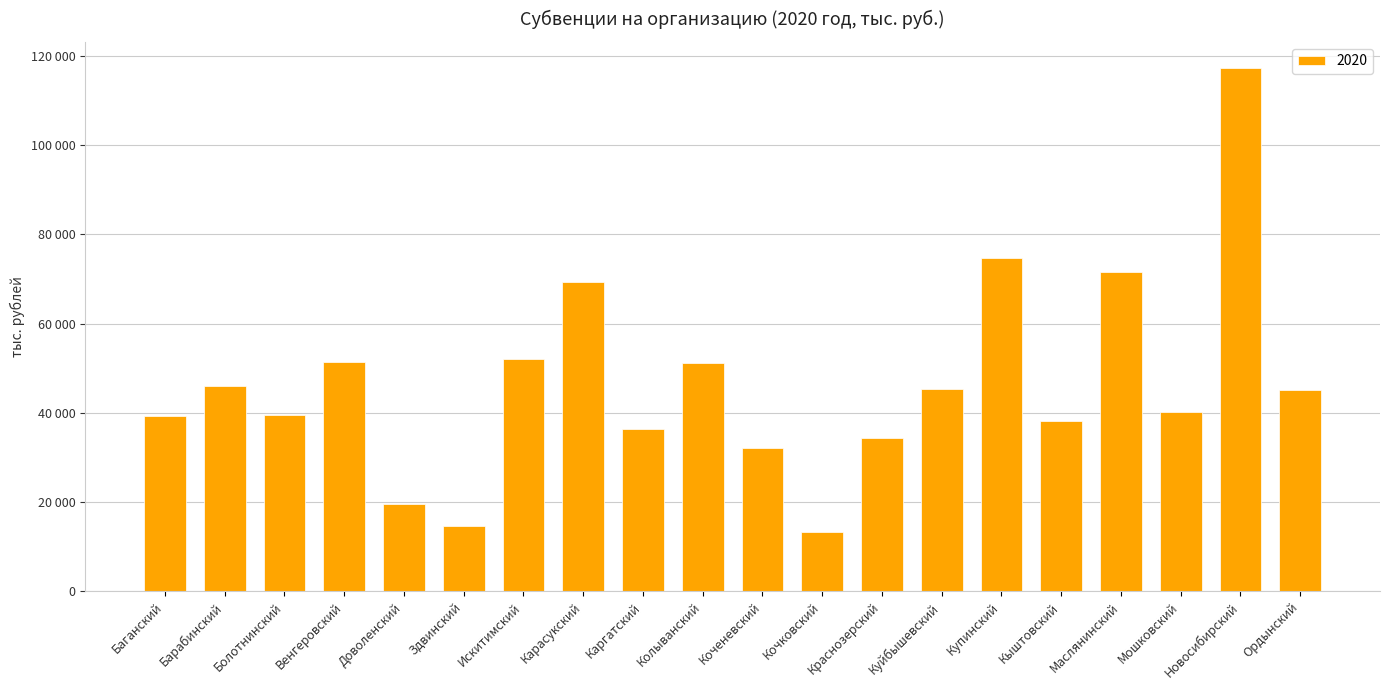

Are the bars horizontal?

No